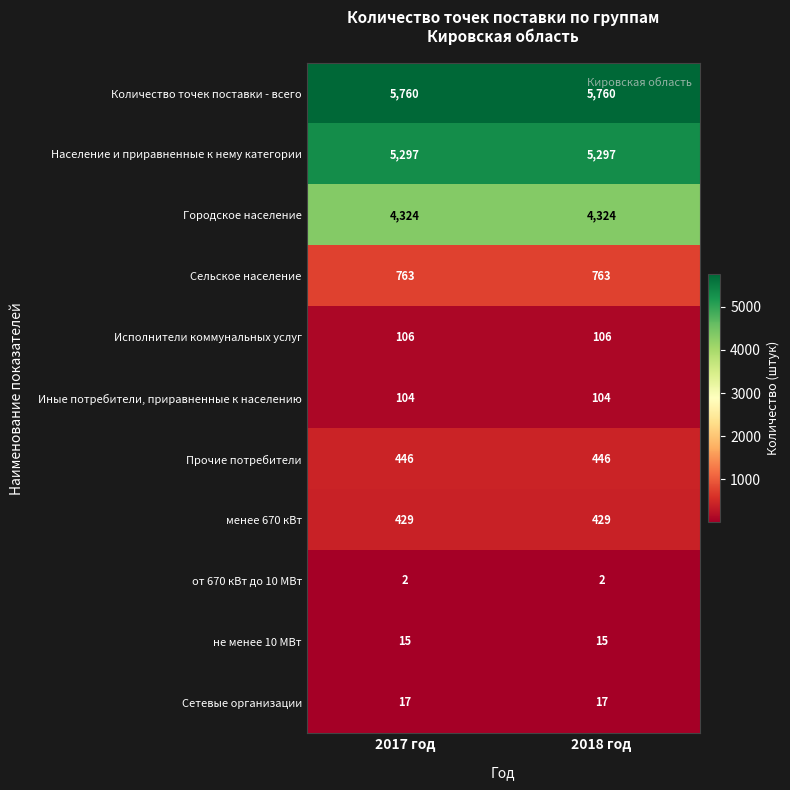

Read the Сетевые организации value at 2018 год.

17